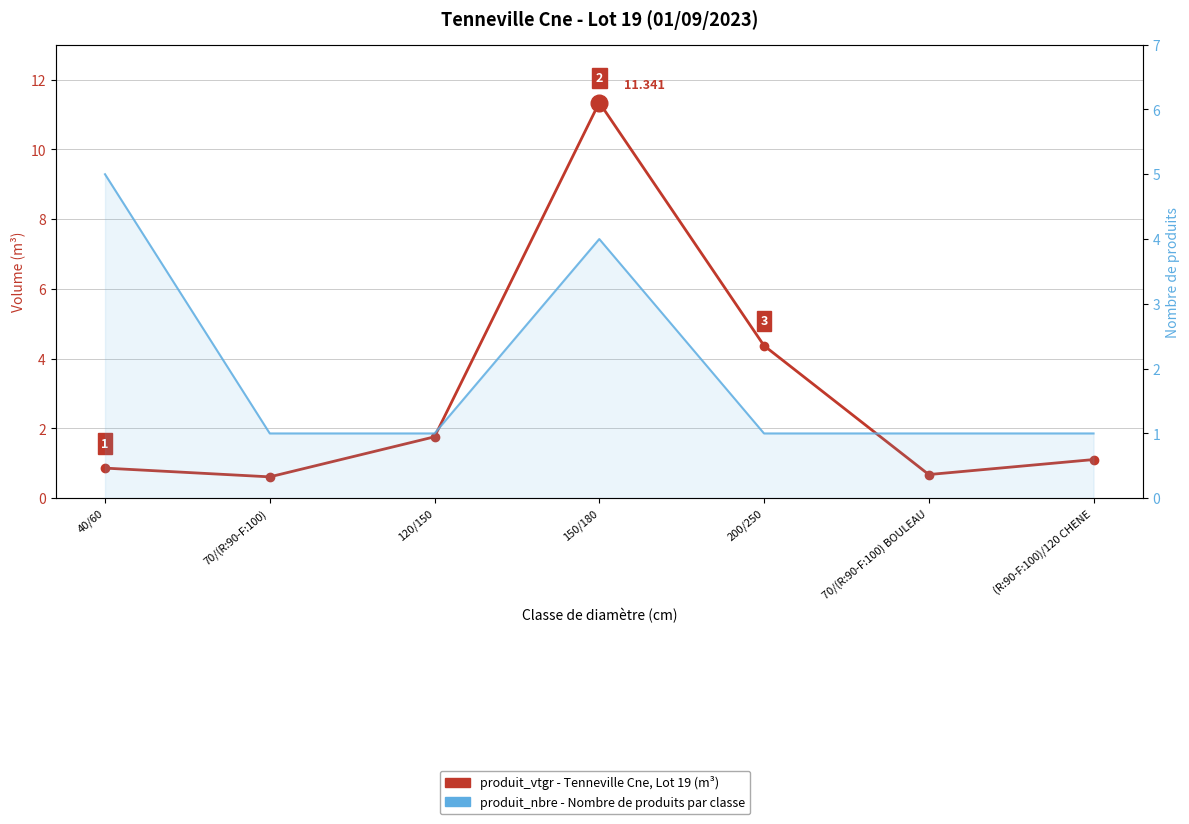

What value does the produit_nbre (count) series have at 200/250?

1.0